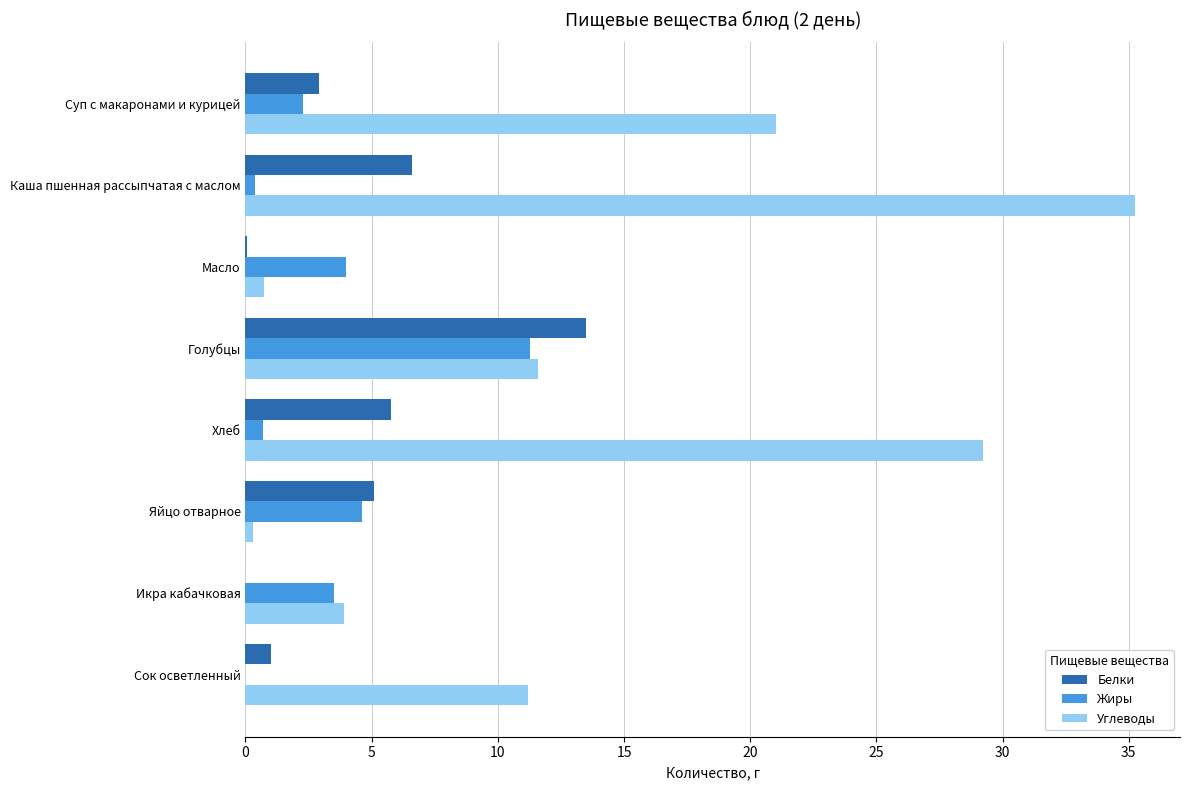

The Жиры series shows 4.6 at Яйцо отварное. True or false?

True